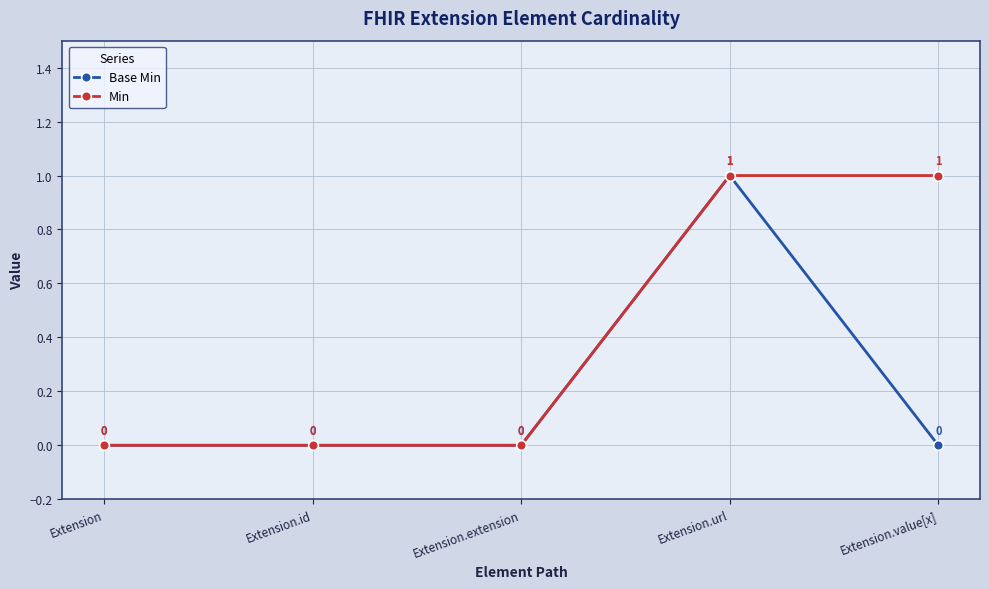

Which series changed the most between Extension.extension and Extension.value[x]?

Min